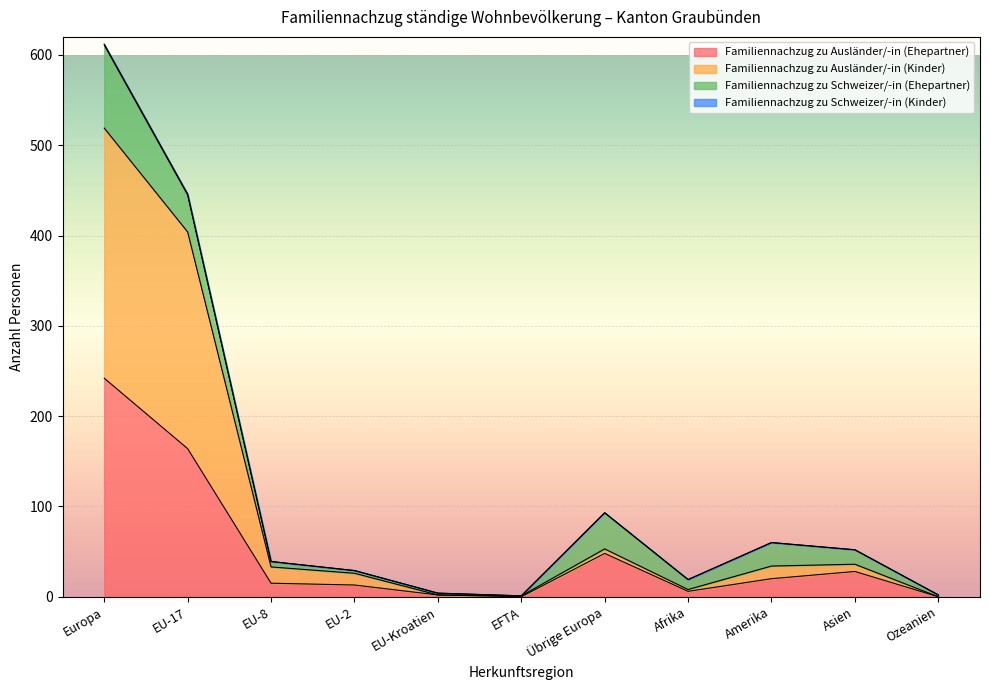

At which category is the sum across all series the highest?

Europa